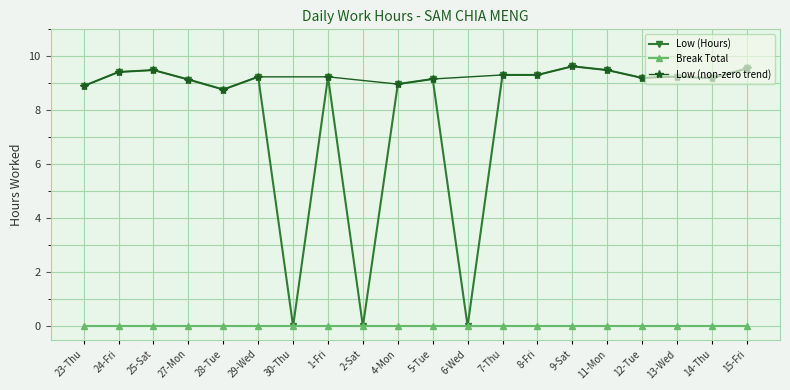

Reading left to right, what are all the values shown in this chart?

23-Thu=8.9	24-Fri=9.4	25-Sat=9.5	27-Mon=9.1	28-Tue=8.8	29-Wed=9.2	30-Thu=0.0	1-Fri=9.2	2-Sat=0.0	4-Mon=9.0	5-Tue=9.2	6-Wed=0.0	7-Thu=9.3	8-Fri=9.3	9-Sat=9.6	11-Mon=9.5	12-Tue=9.2	13-Wed=9.2	14-Thu=9.2	15-Fri=9.6